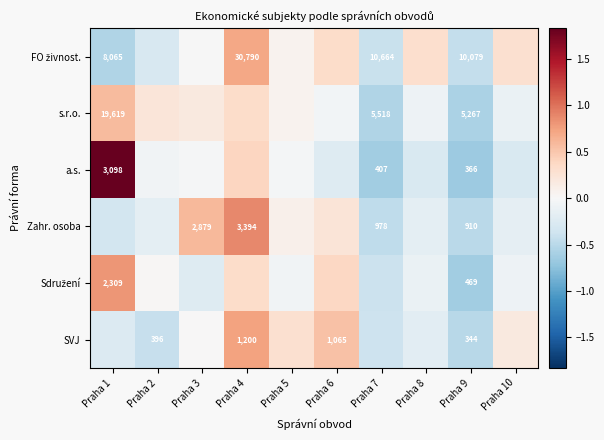

List the labels in order of Sdružení value, smallest first.

Praha 9, Praha 7, Praha 3, Praha 8, Praha 10, Praha 5, Praha 2, Praha 4, Praha 6, Praha 1